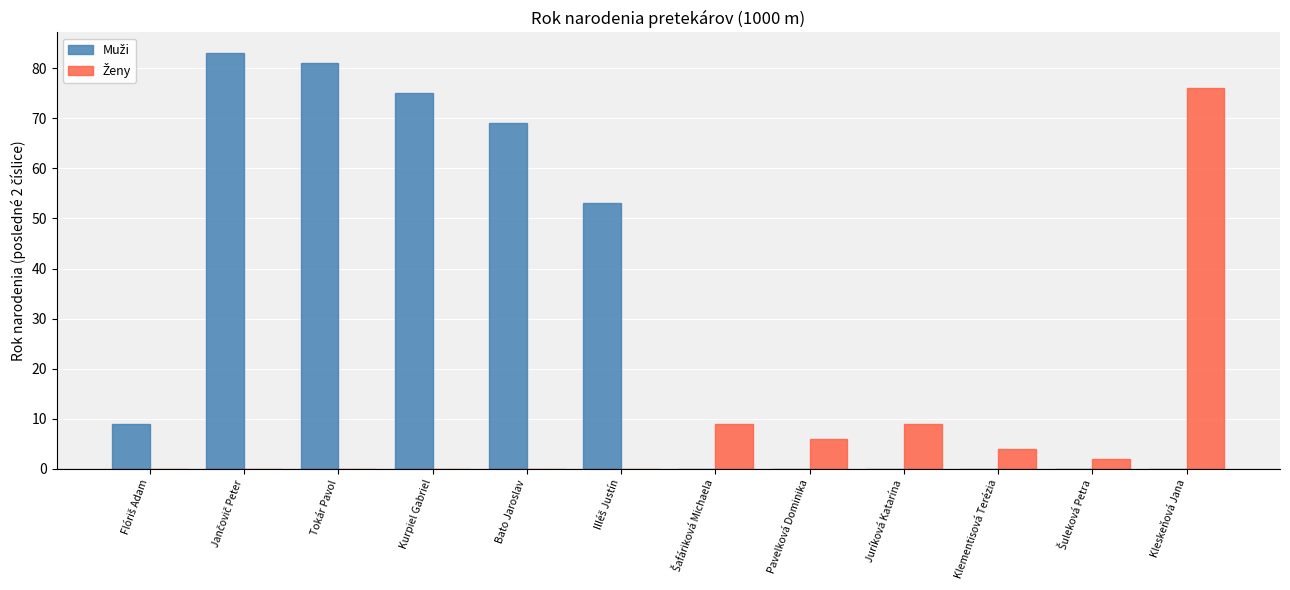

How many data points does each series have?

12